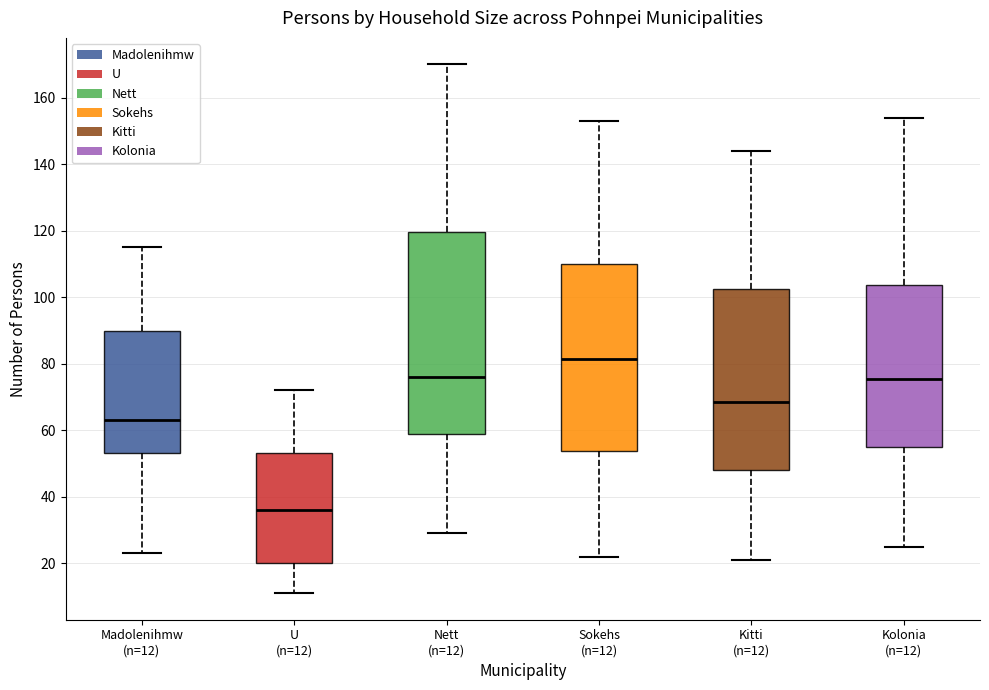

Reading left to right, transcribe this box plot: for each box, give where its median line is, the range the box spans, and where its two whiskers end, as read against the y-axis. The values are not printed on the chart, so give them approximately, as read against the axis.

Madolenihmw (n=12): median 64, box 54 to 90, whiskers 24 to 116
U (n=12): median 36, box 20 to 54, whiskers 12 to 72
Nett (n=12): median 76, box 58 to 120, whiskers 30 to 170
Sokehs (n=12): median 82, box 54 to 110, whiskers 22 to 154
Kitti (n=12): median 68, box 48 to 102, whiskers 22 to 144
Kolonia (n=12): median 76, box 56 to 104, whiskers 26 to 154